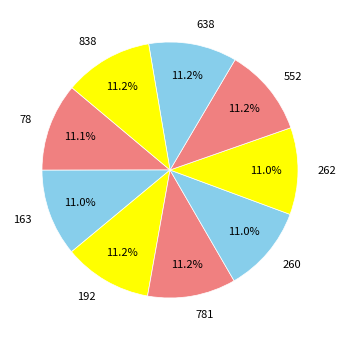

What is the ratio of the value at 552 to the value at 78?

1.0